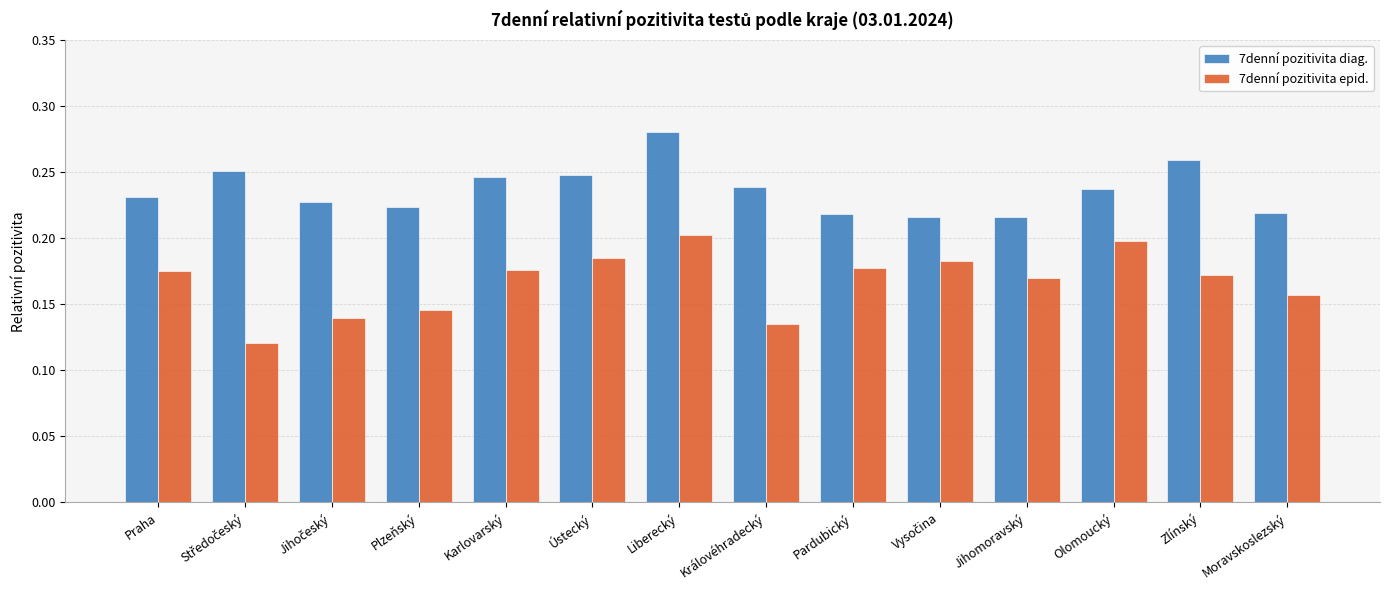

How many 7denní pozitivita epid. values are between 0 and 1?

14